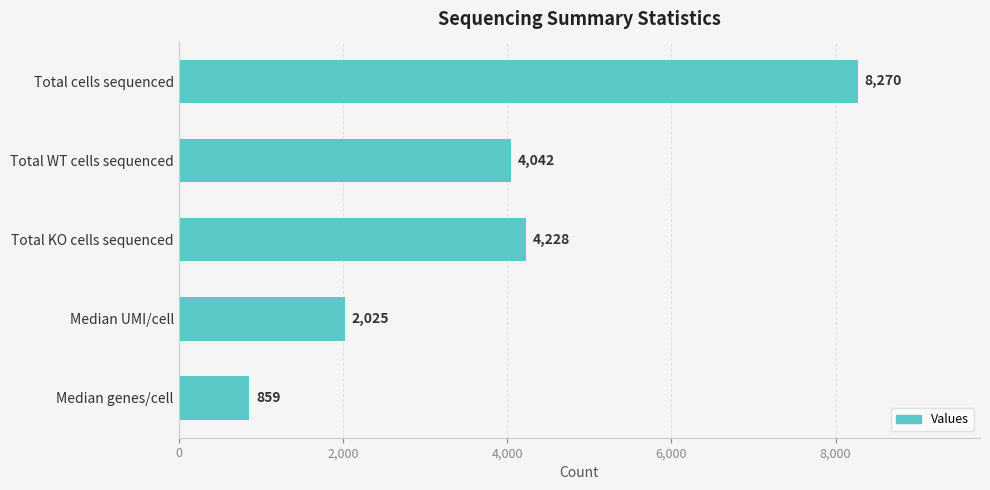

What is the difference between the values at Median genes/cell and Total KO cells sequenced?

3369